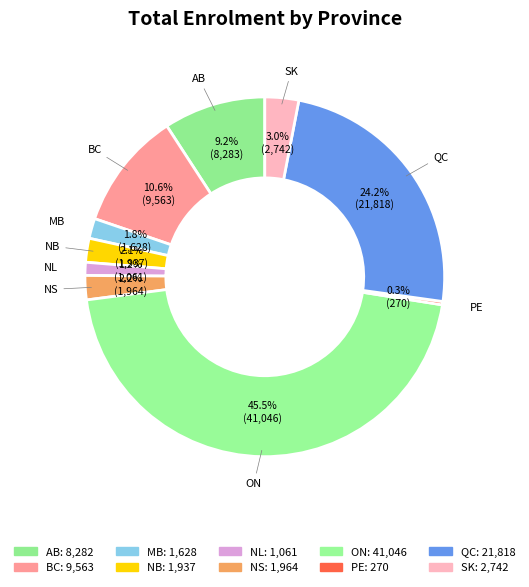

How many slices are in this pie chart?

10